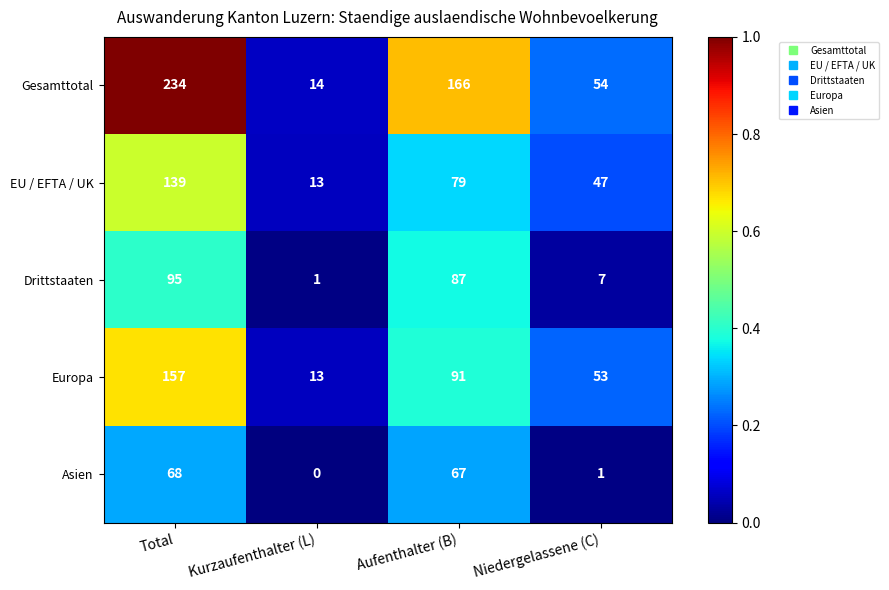

Which series has the largest range (max minus min)?

Gesamttotal